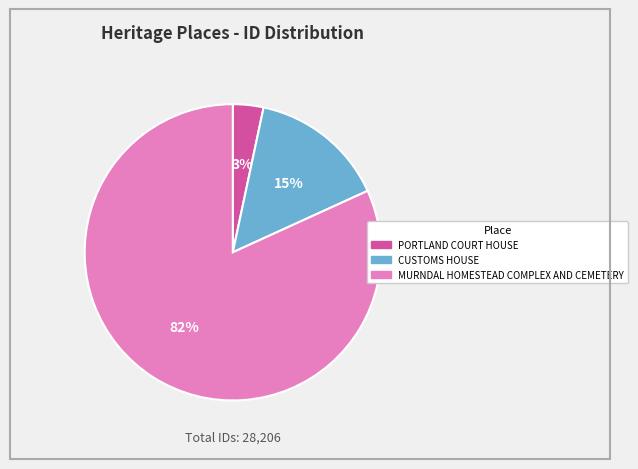

Rank the categories by value from highest to lowest.

MURNDAL HOMESTEAD COMPLEX AND CEMETERY, CUSTOMS HOUSE, PORTLAND COURT HOUSE